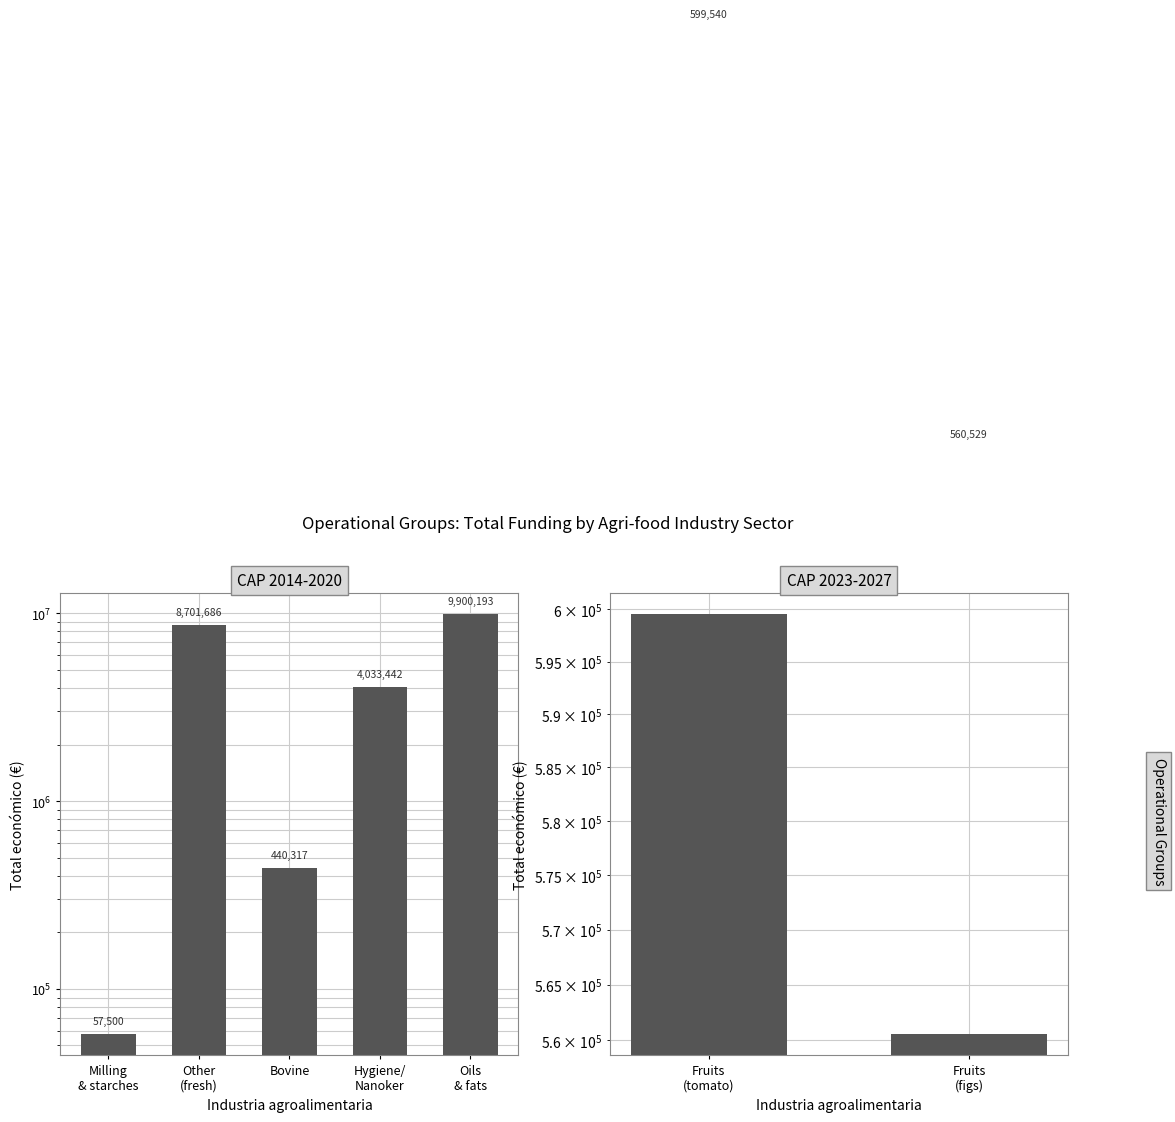

How many series are shown in this chart?

1